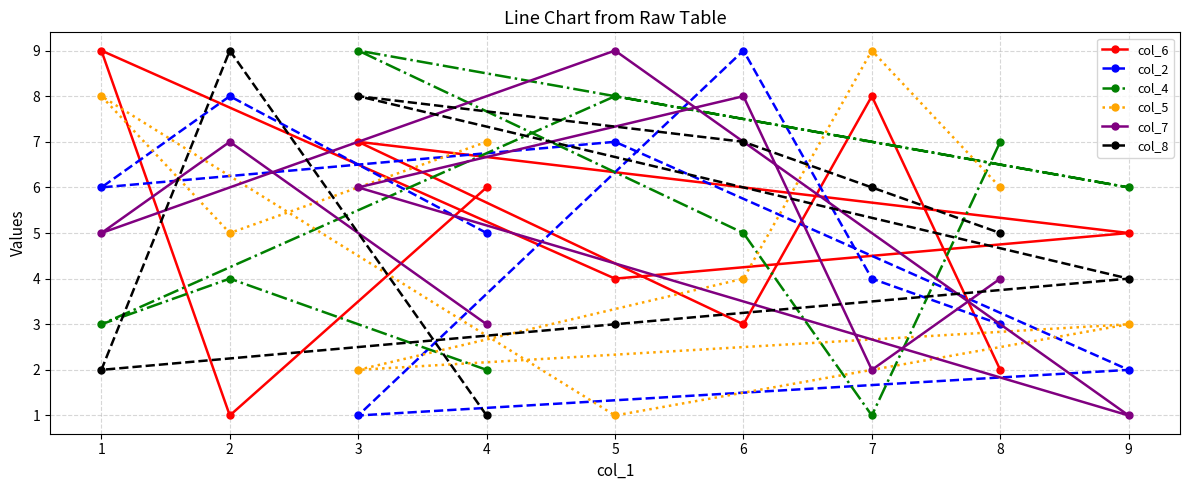

What is the difference between the maximum and second lowest values in the col_2 series?

7